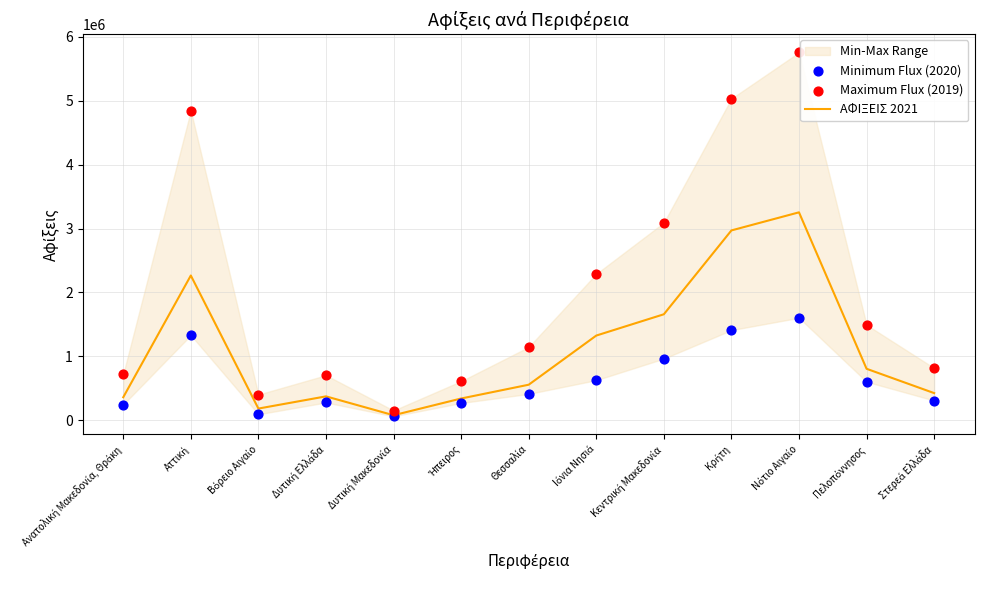

At which category is the sum across all series the highest?

Νότιο Αιγαίο